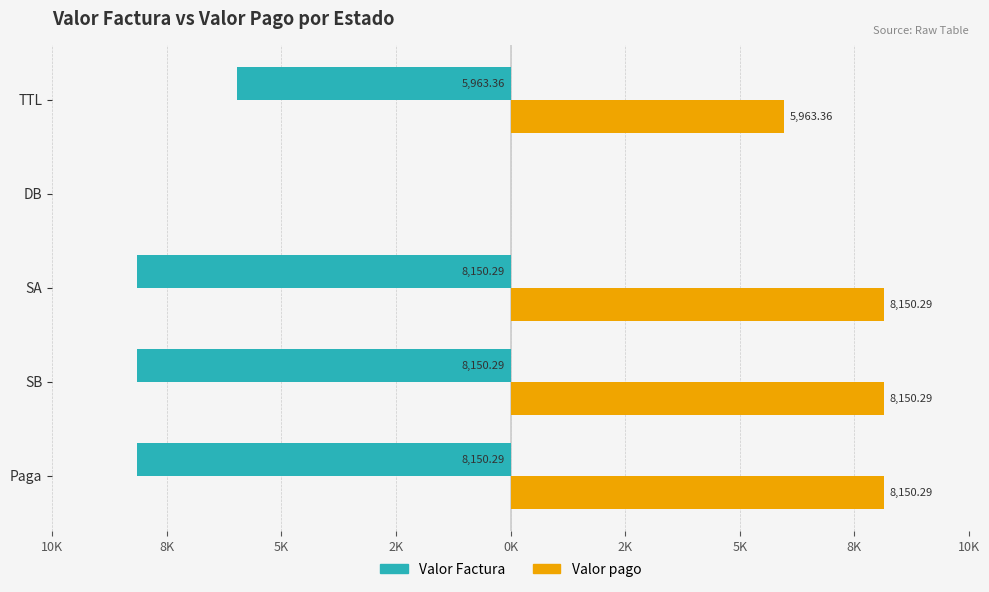

What are all the series names shown in the legend?

Valor Factura, Valor pago